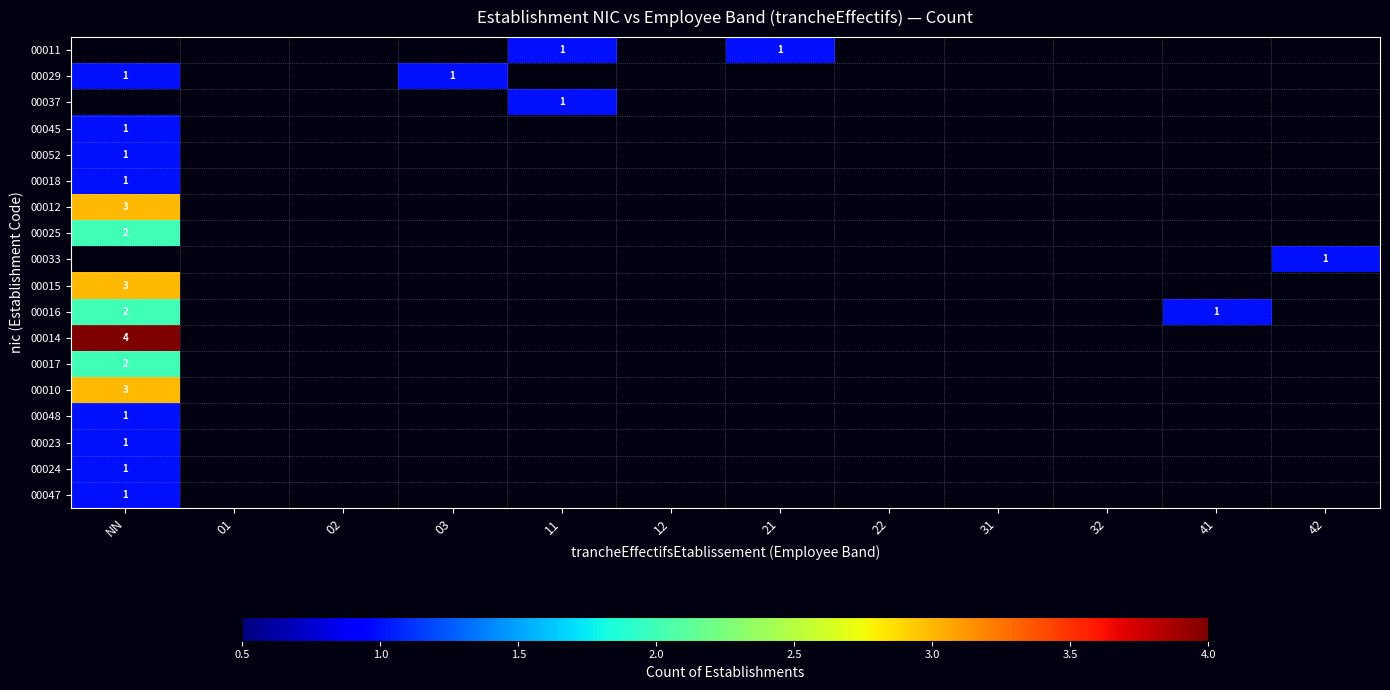

The value of 00014 at NN is 4. True or false?

True